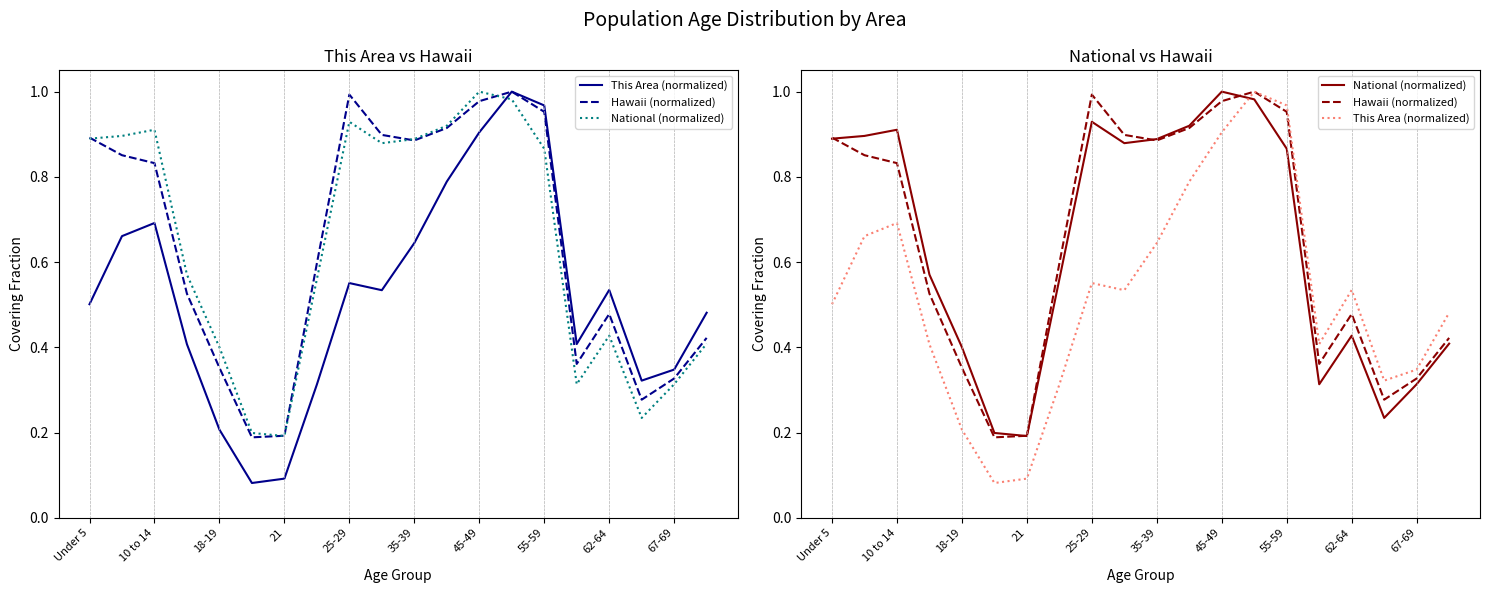

What is the difference between the second highest and second lowest values in the This Area (normalized) series?

0.9